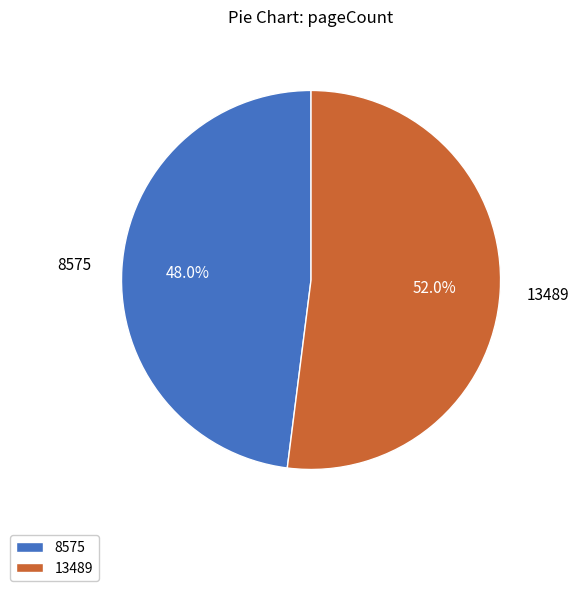

Between 13489 and 8575, which is larger?

13489